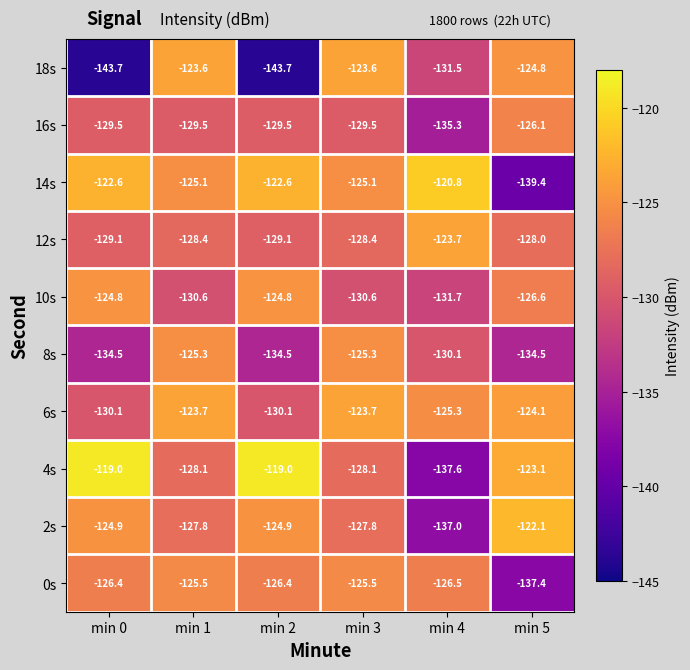

What is the difference between the highest and lowest values at min 0?

24.7